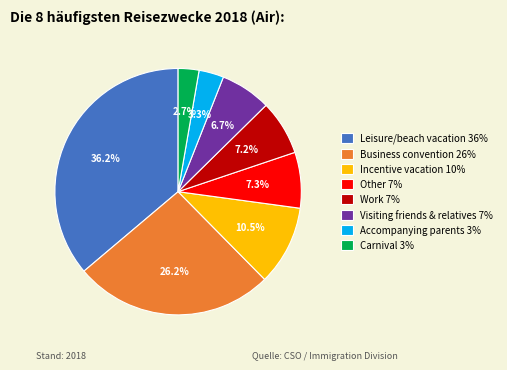

Count the number of slices in the pie.

8